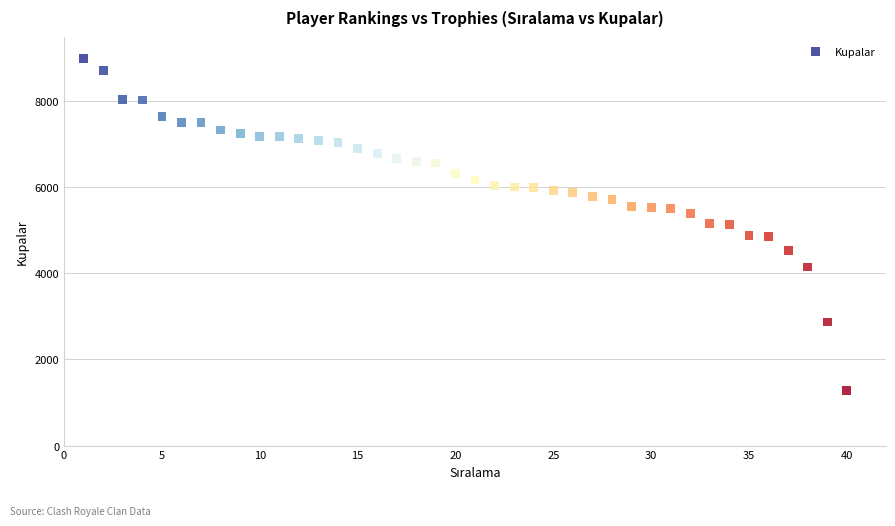

What is the range of X values (max minus min)?

39